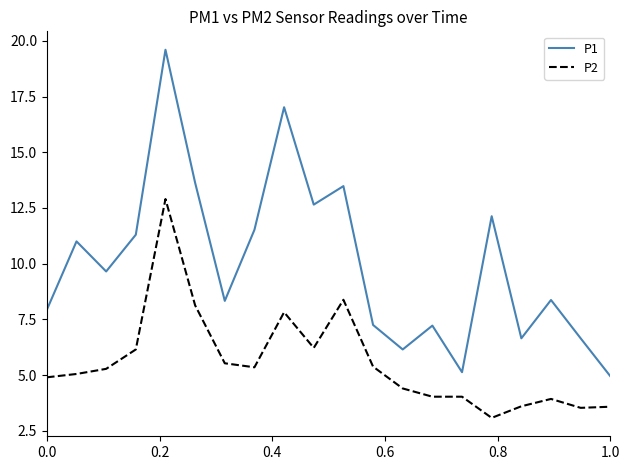

What is the maximum value shown in the chart?

19.6